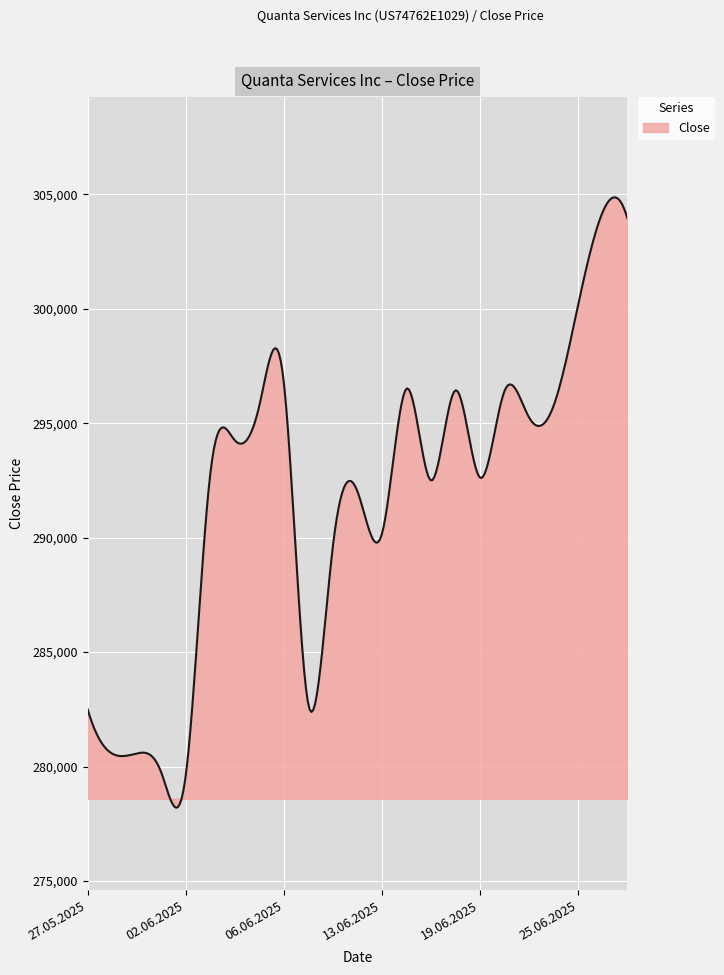

How many categories are shown in the chart?

300